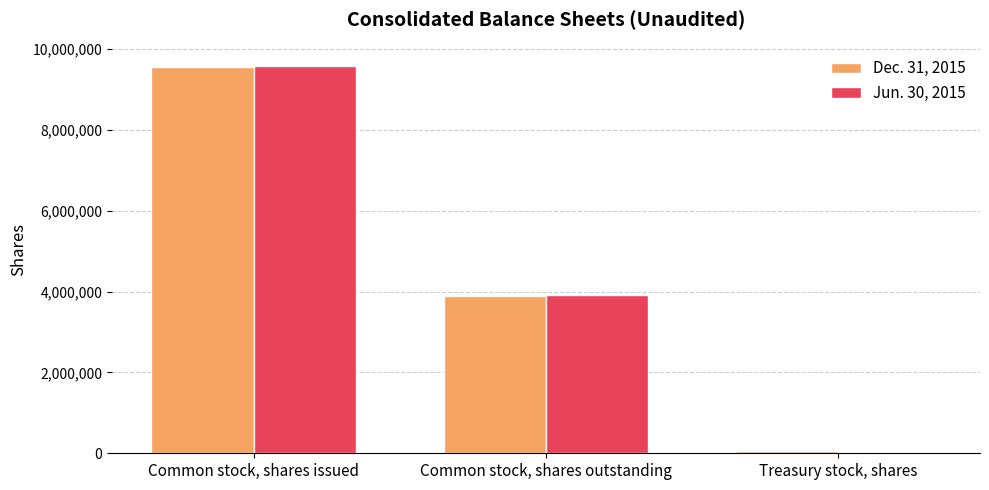

The Jun. 30, 2015 series shows 2528246 at Common stock, shares outstanding. True or false?

False